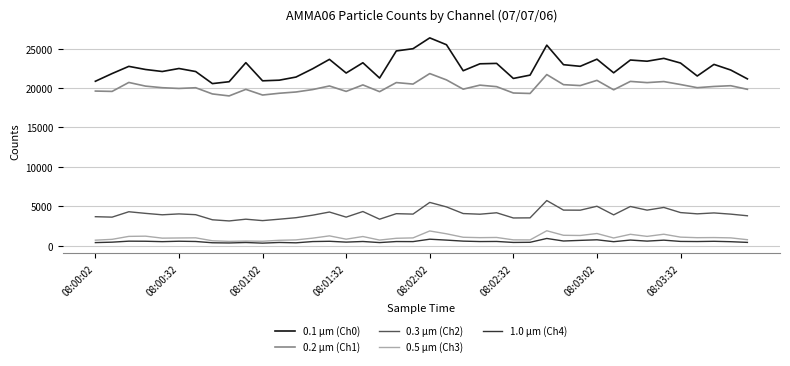

True or false: 0.2 µm (Ch1) and 0.3 µm (Ch2) intersect in this chart.

False